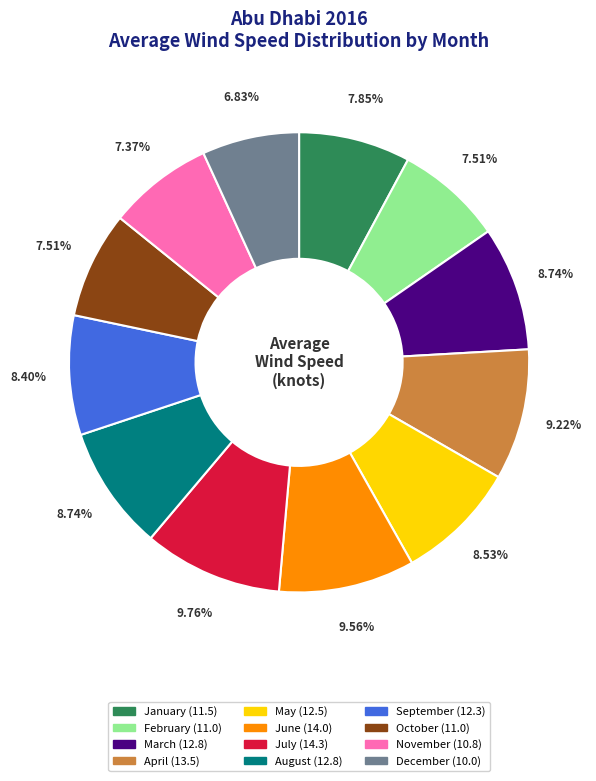

To the nearest percent, what is the difference between the January and July slice percentages?

2%